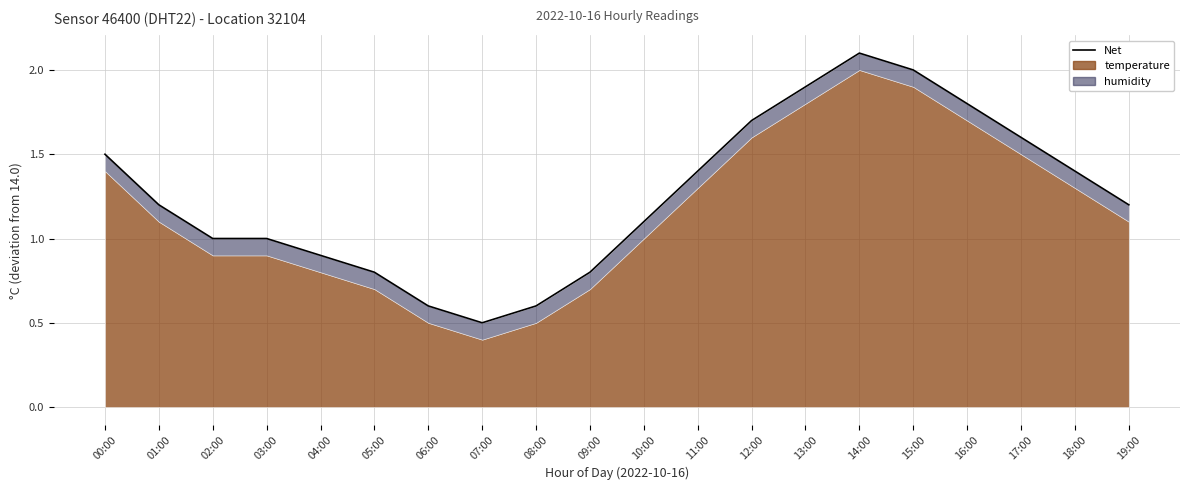

What is the sum of the values at 17:00 and 05:00?

2.4